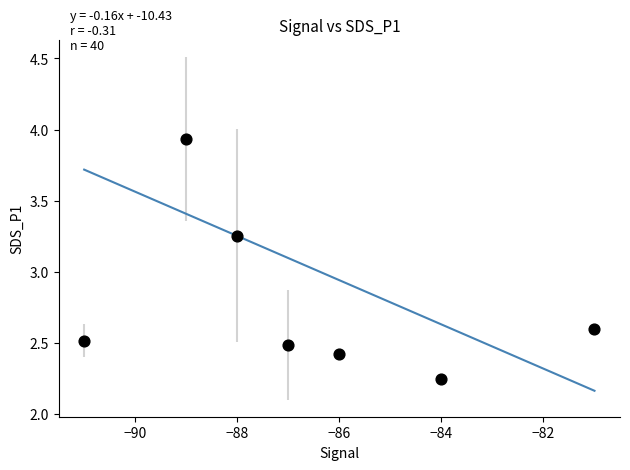

What is the range of X values (max minus min)?

10.0